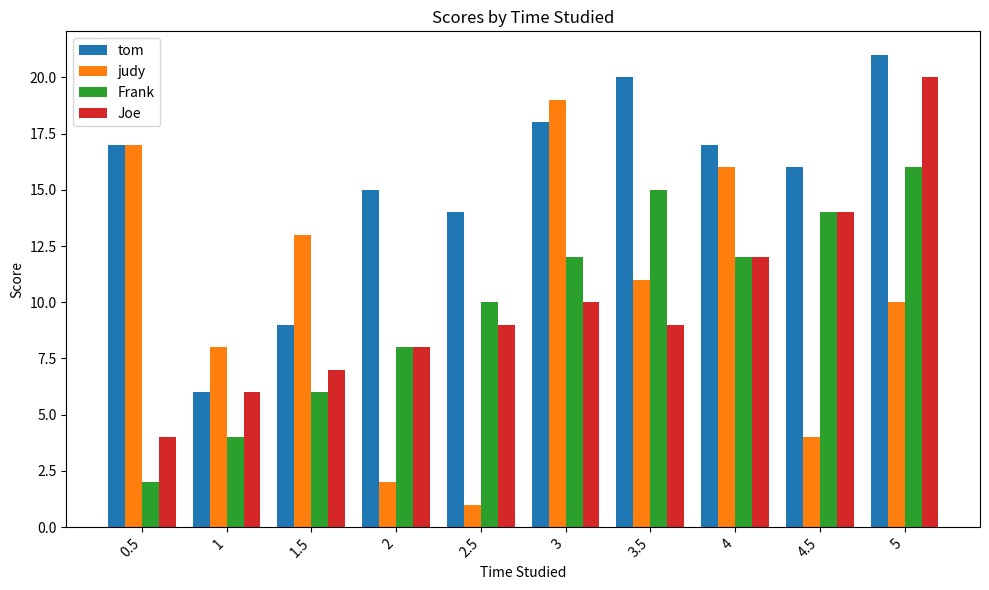

What is the label of the 3rd bar from the right?

4